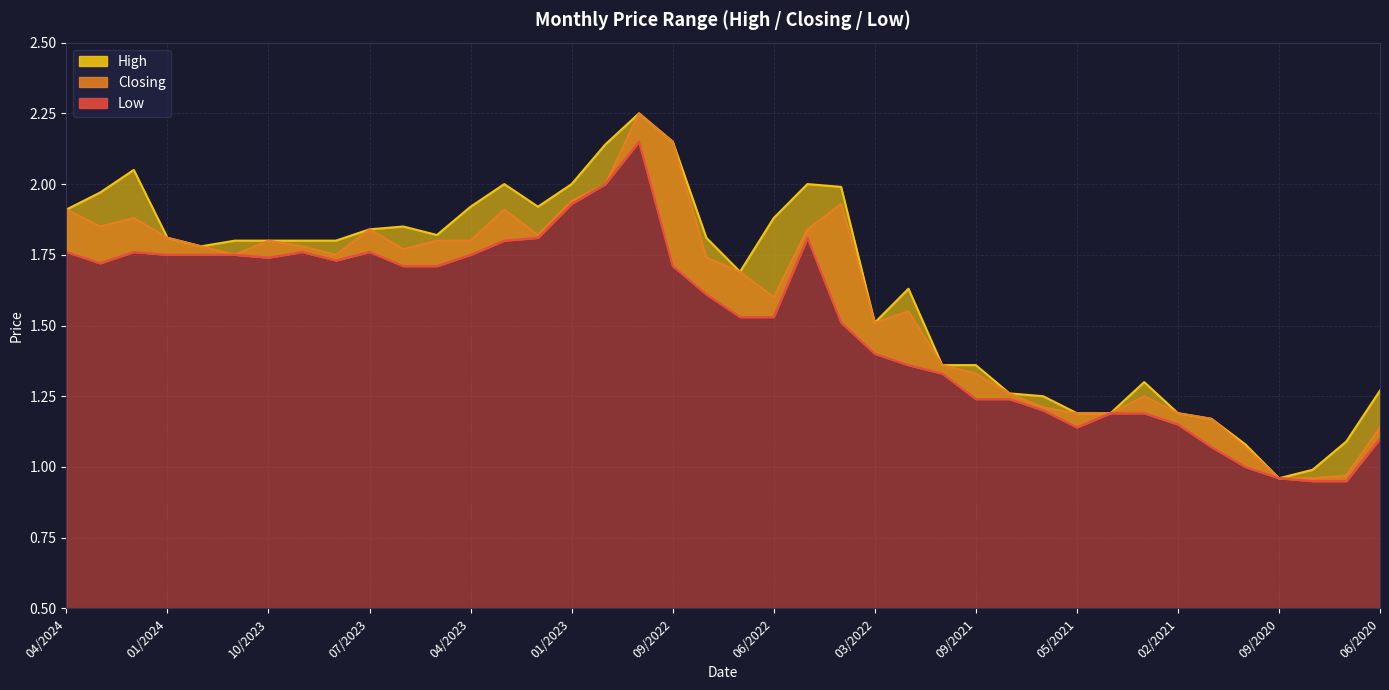

What is the label of the 31st point from the left?

05/2021